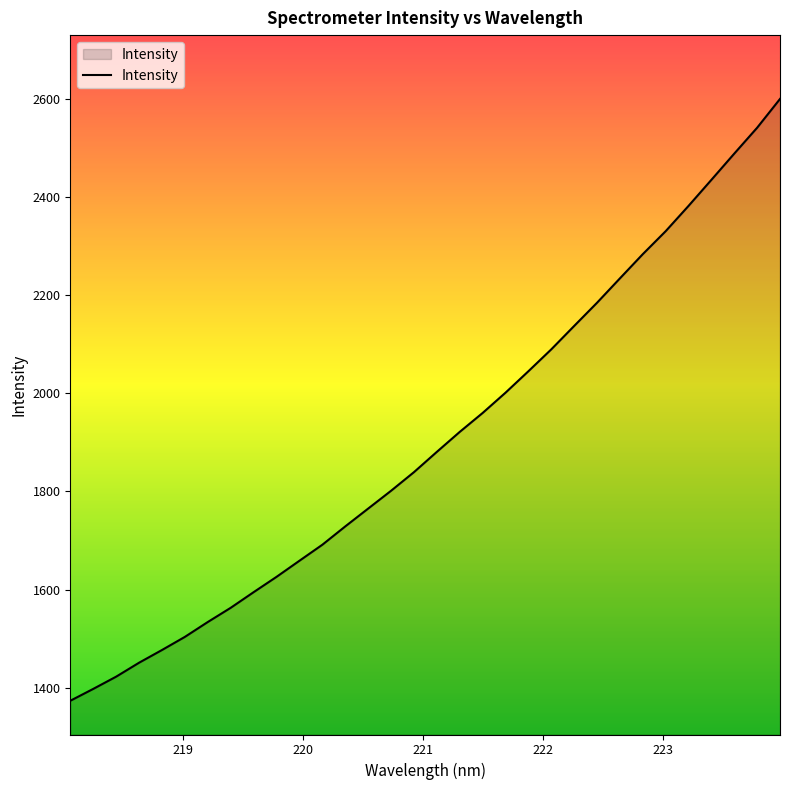

What is the greatest value displayed?

2599.3